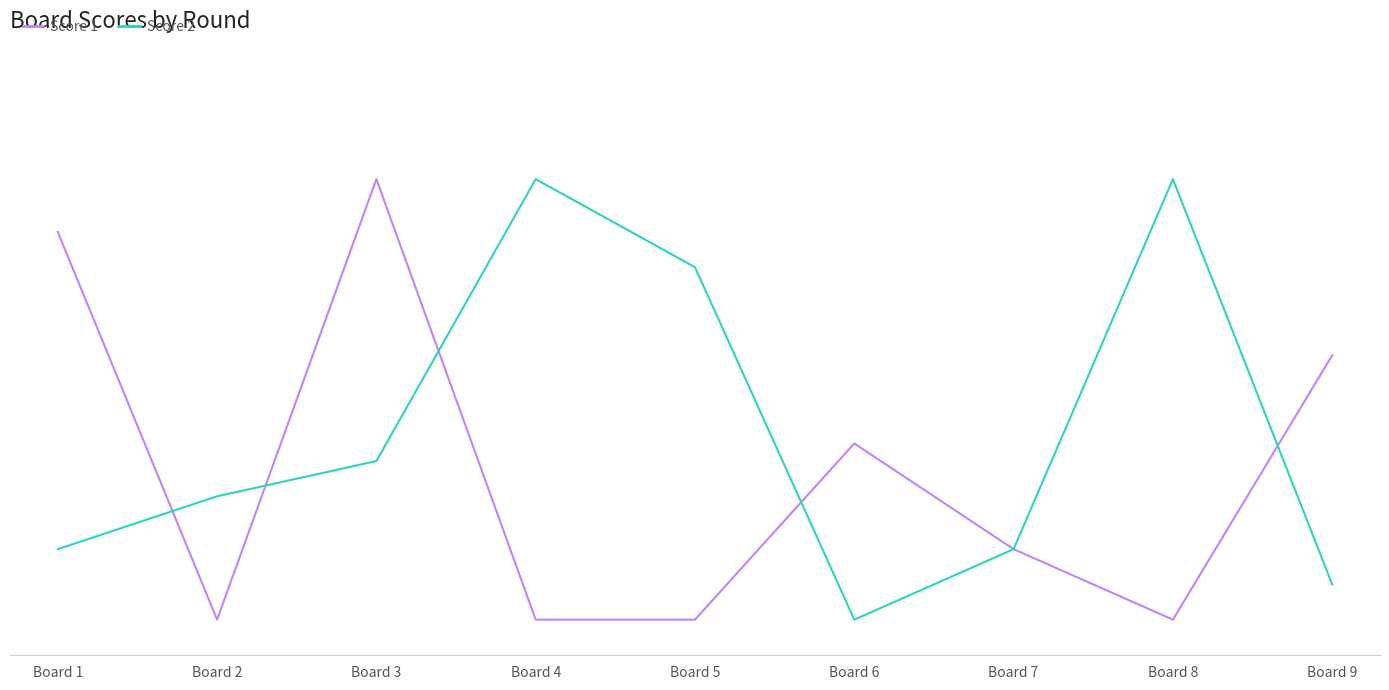

Count the Score 1 values in the range 0 to 15.

7